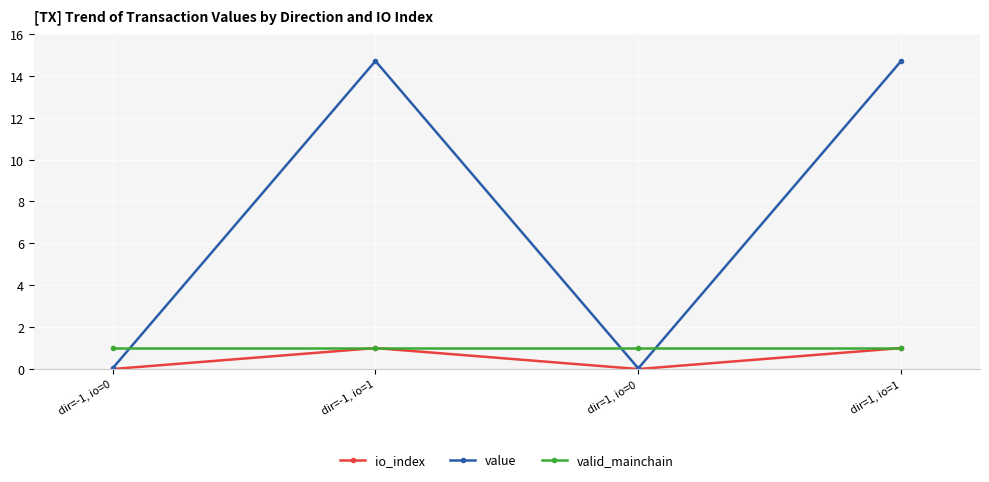

Which series has the largest total across all categories?

value